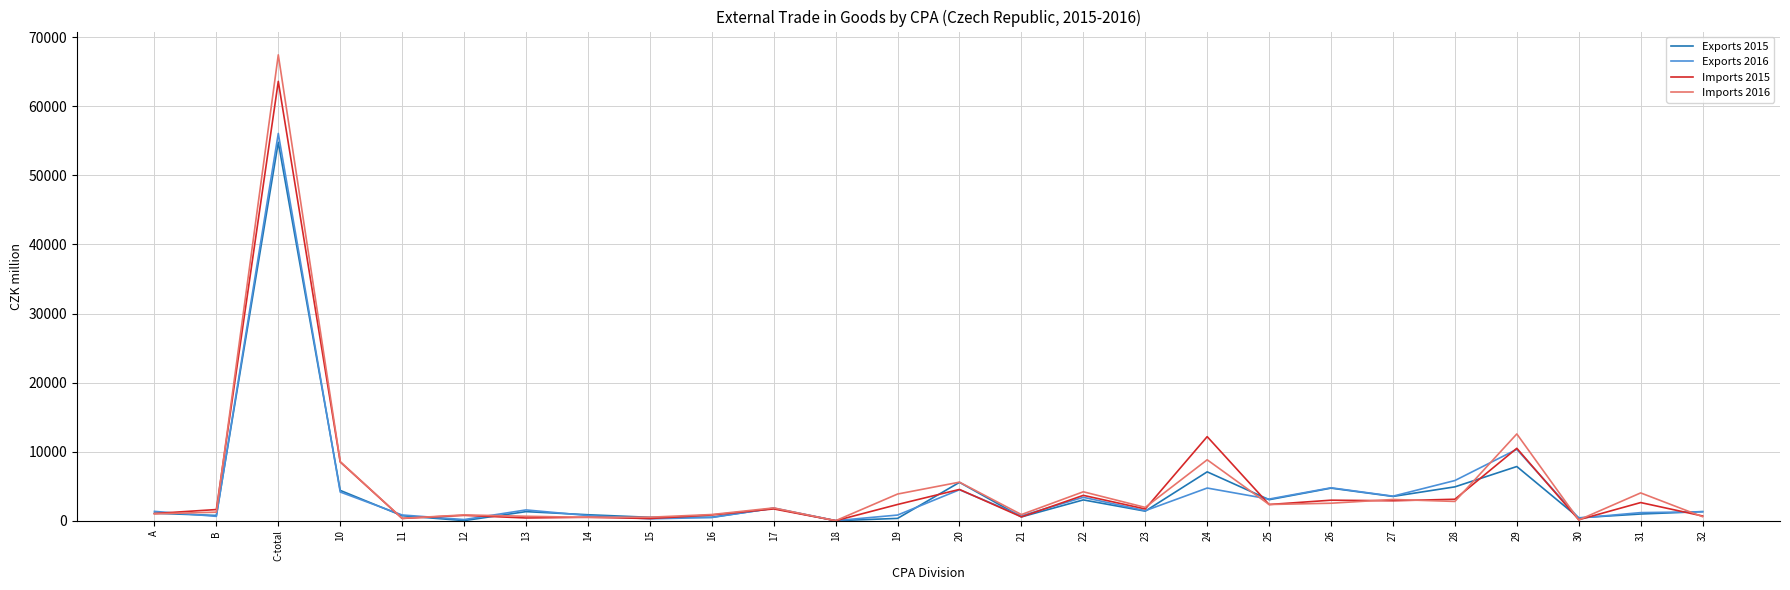

What is the sum of the Imports 2015 values at 26 and 23?

4674